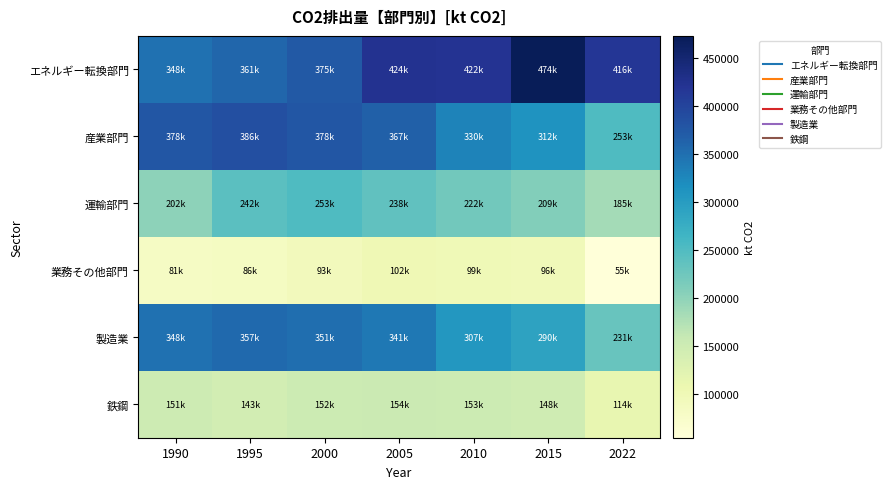

Count the number of data series in this chart.

6